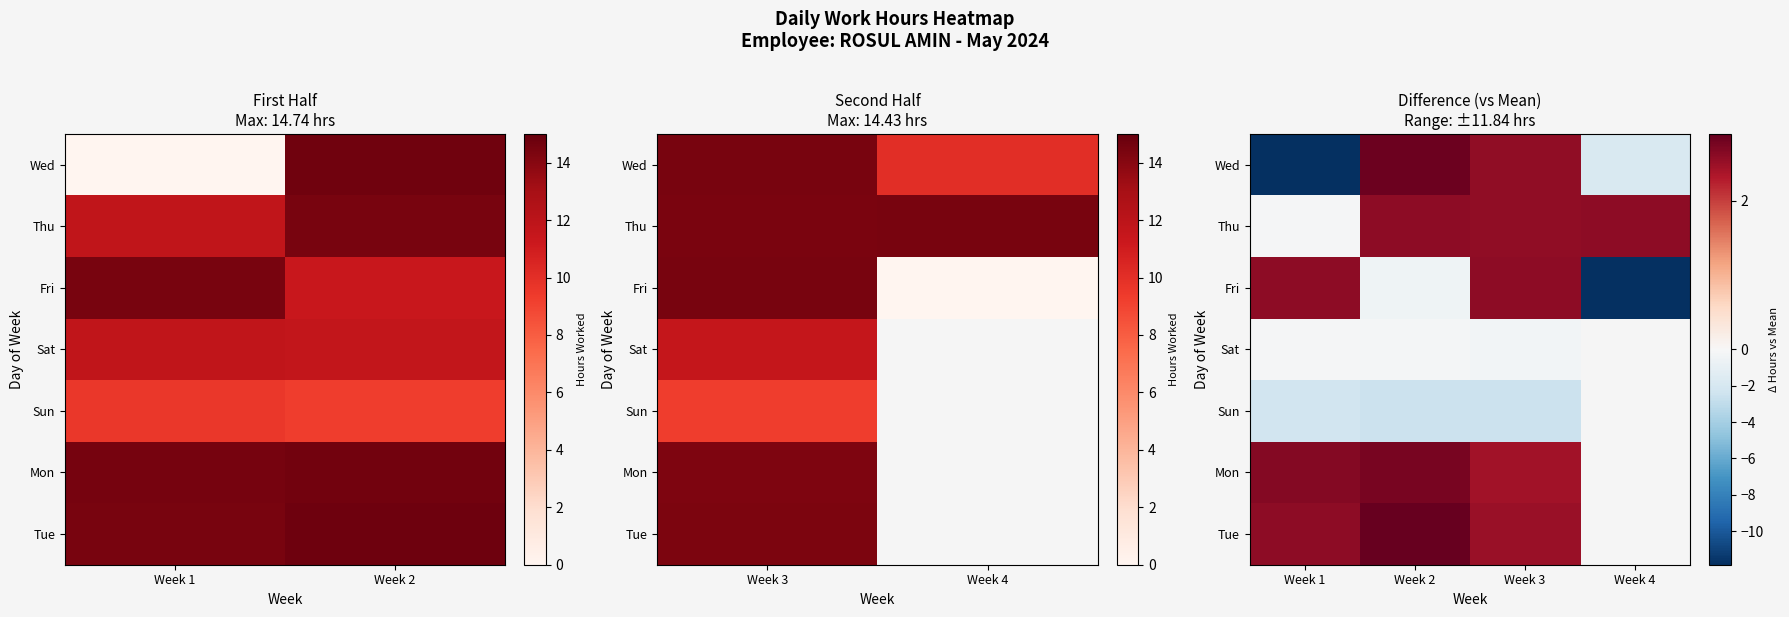

Is it true that Sun equals -2.3 at Week 1?

True